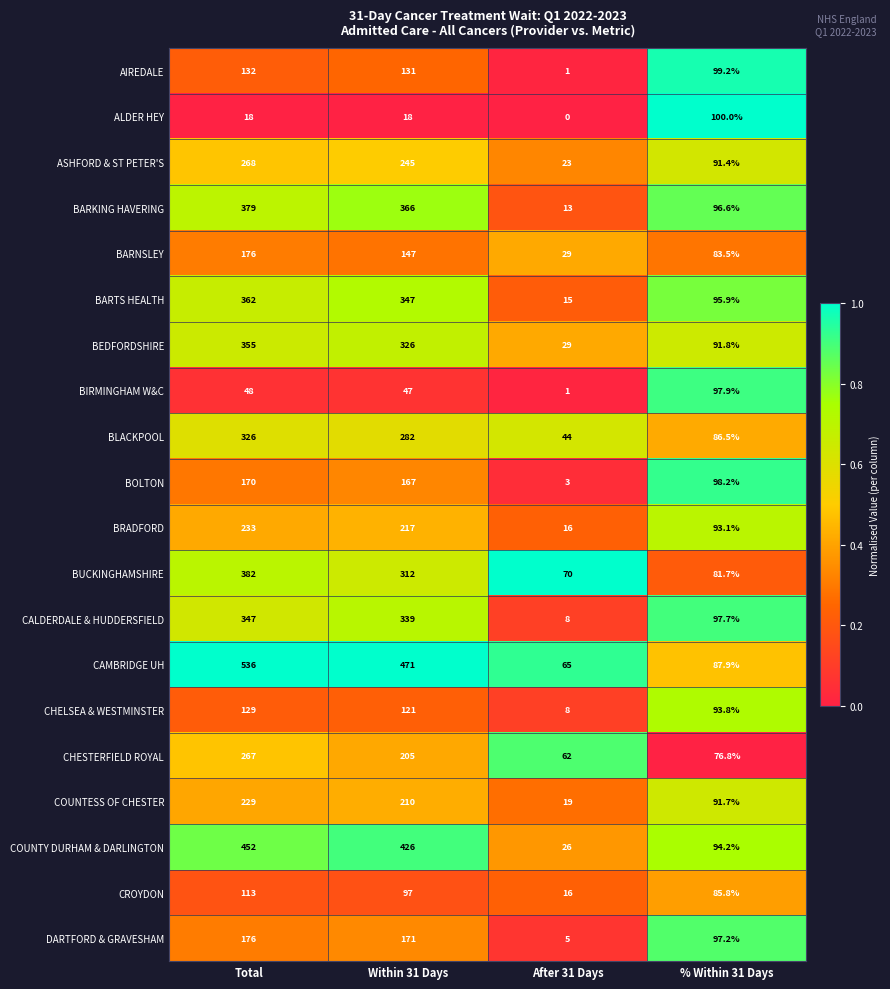

Which series has the largest total across all categories?

CAMBRIDGE UH